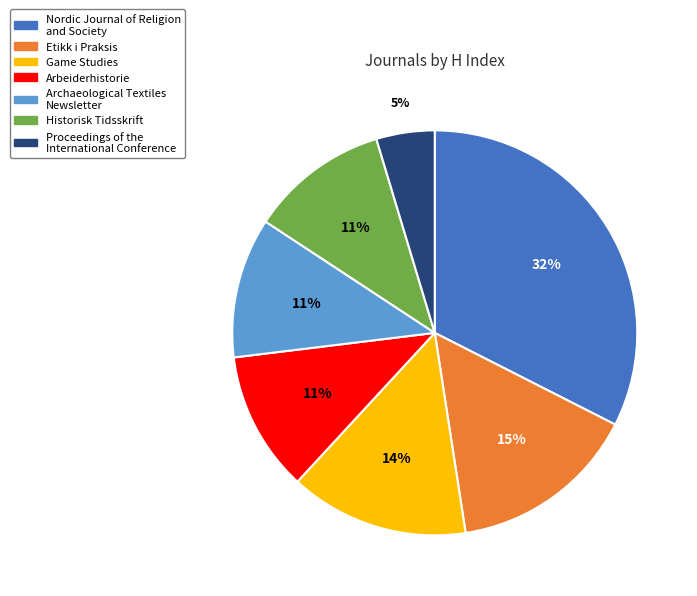

Do Proceedings of the International Conference and Etikk i Praksis together represent more than half of the pie?

No